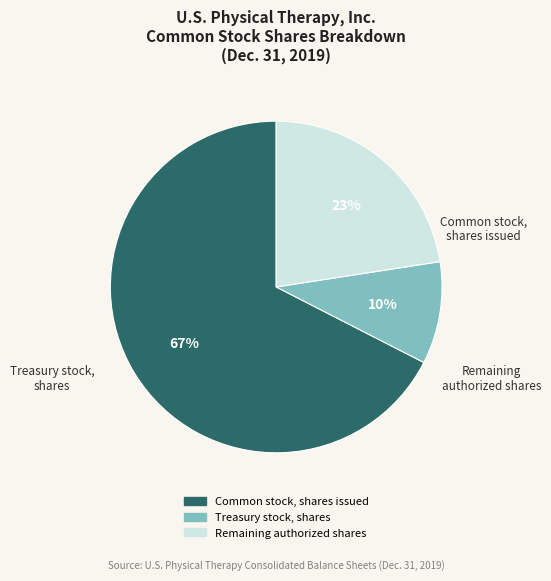

Is there any slice that represents more than half of the pie?

Yes